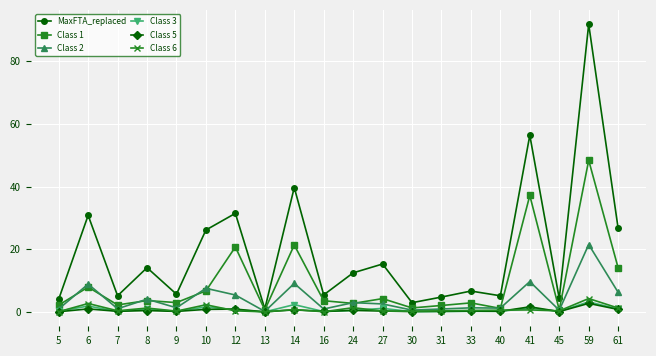

Is this an area chart (filled region under the line)?

No